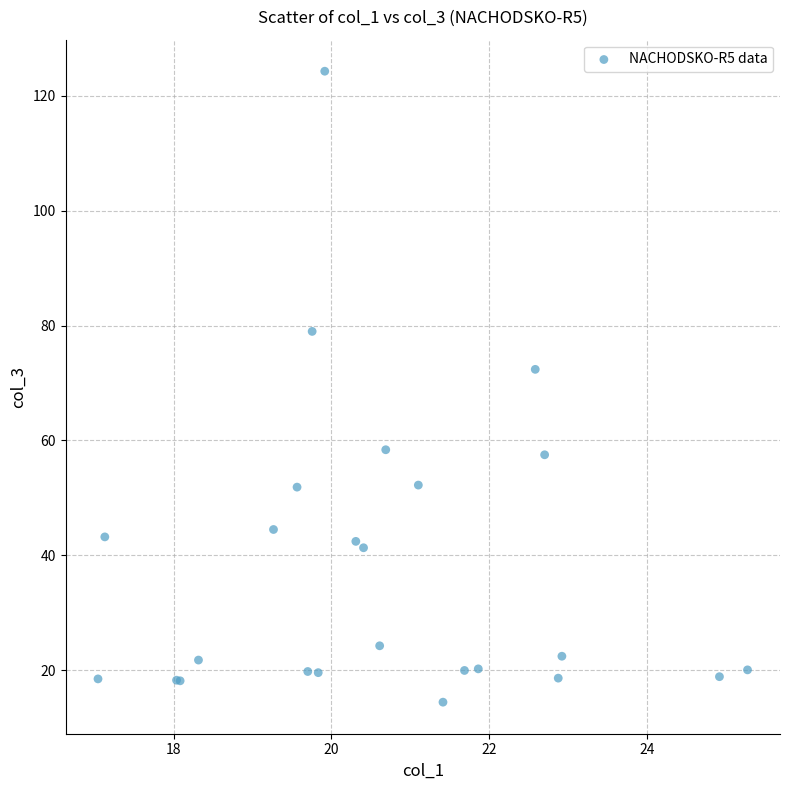

What Y value in the scatter plot is closest to 69?

72.4